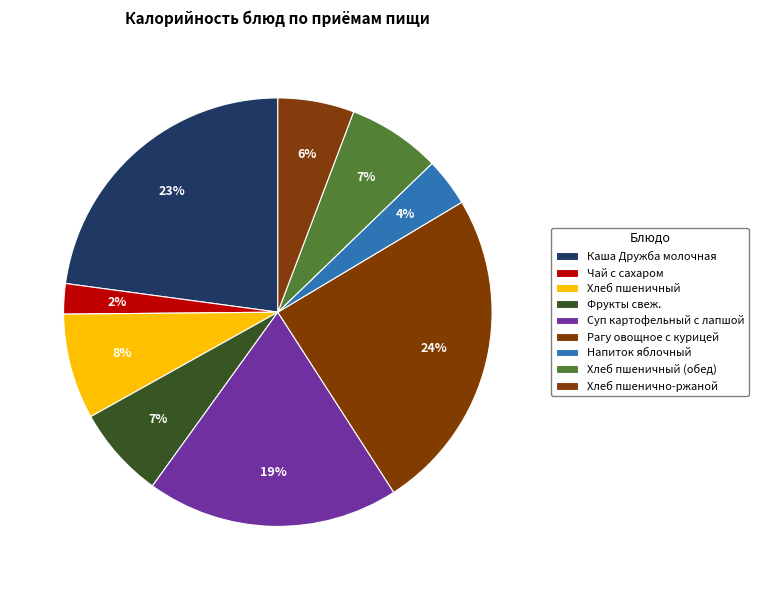

The Напиток яблочный slice represents 1% of the pie. True or false?

False